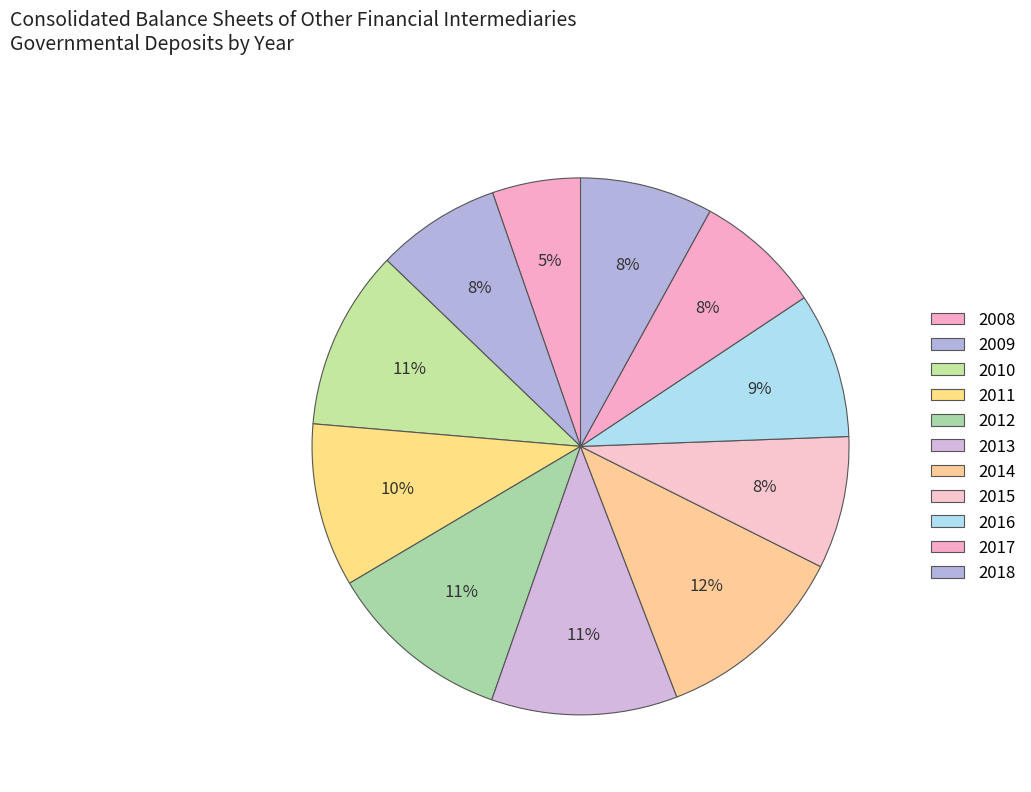

True or false: 2018 accounts for 8% of the total.

True